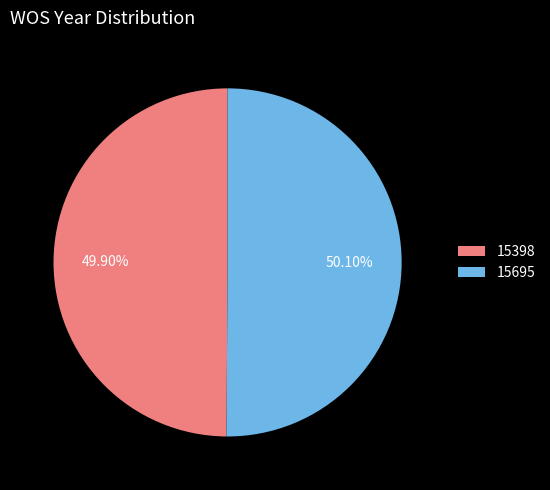

To the nearest percent, what portion does 15695 represent?

50%